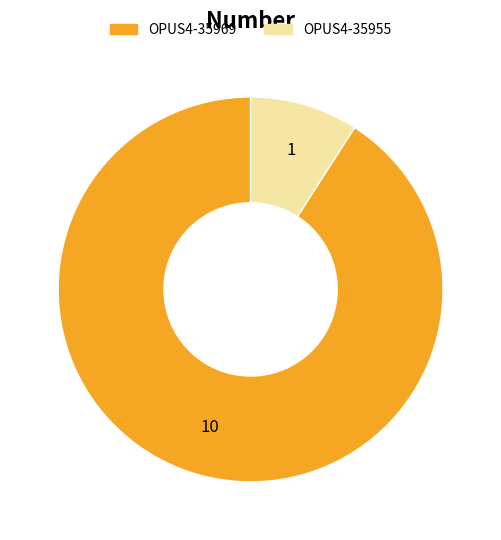

What is the smallest slice in the pie chart?

OPUS4-35955